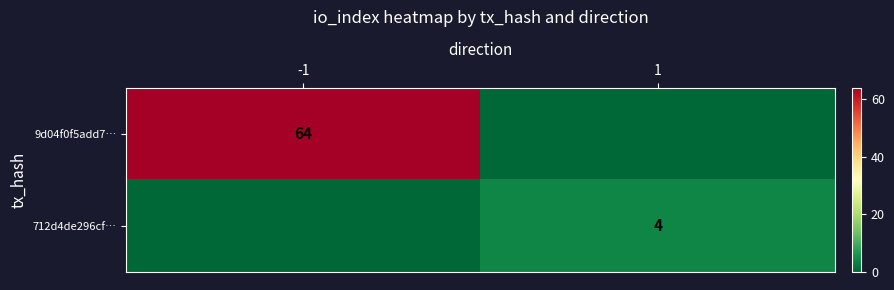

Is it true that 712d4de296cf… equals 1 at 1?

False